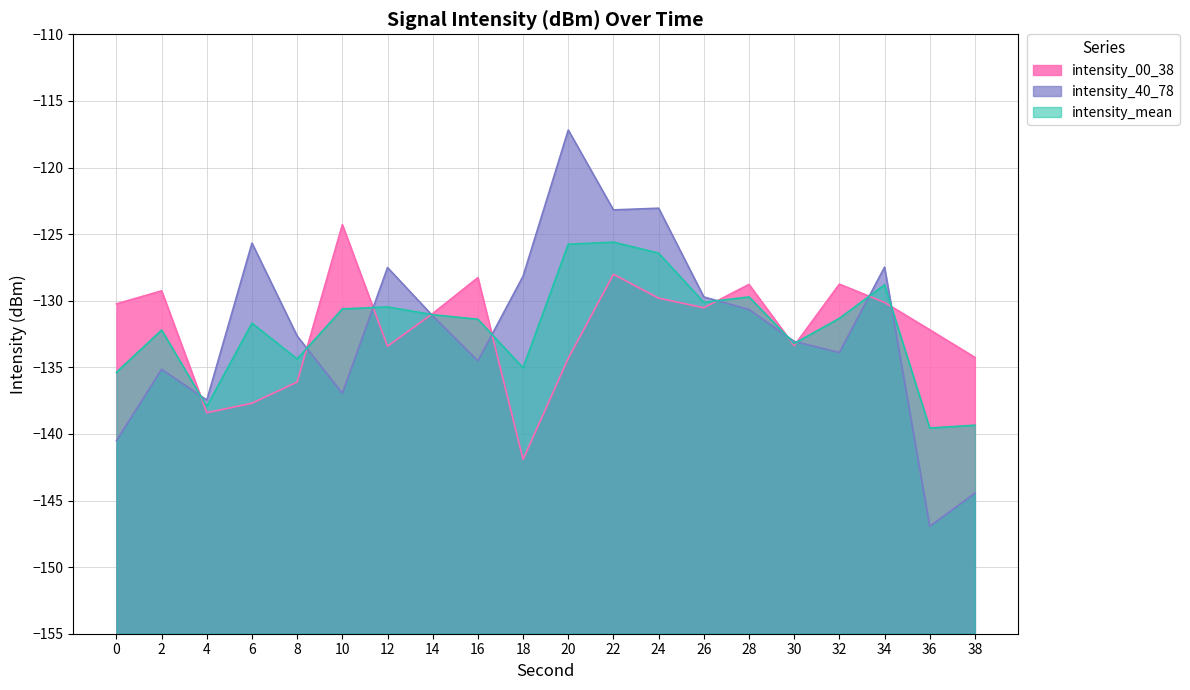

Rank the categories by min_intensity value from highest to lowest.

10, 22, 16, 32, 28, 2, 24, 34, 0, 26, 14, 36, 30, 12, 38, 20, 8, 6, 4, 18